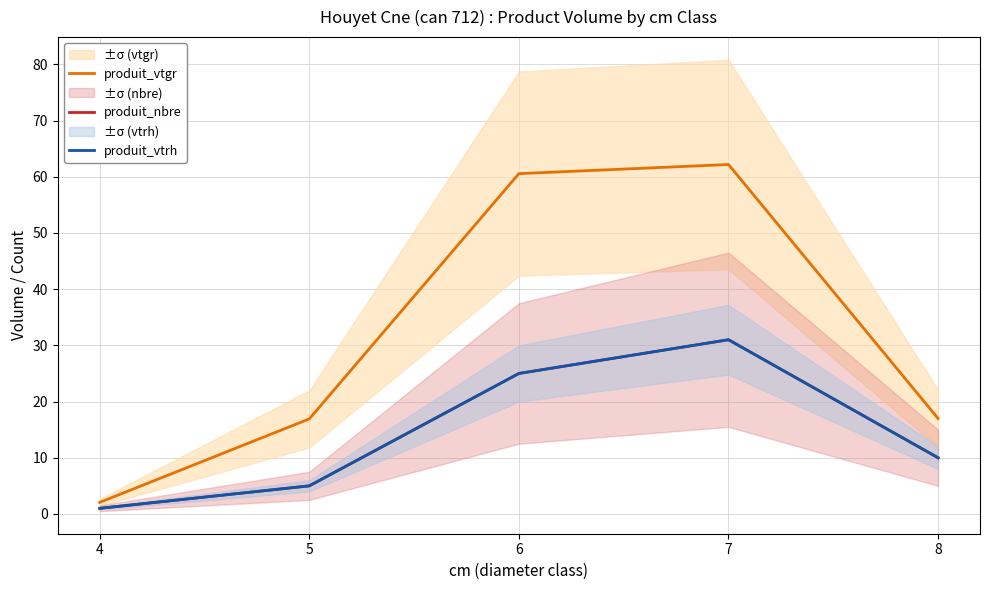

How many produit_nbre values are between 5 and 25?

3